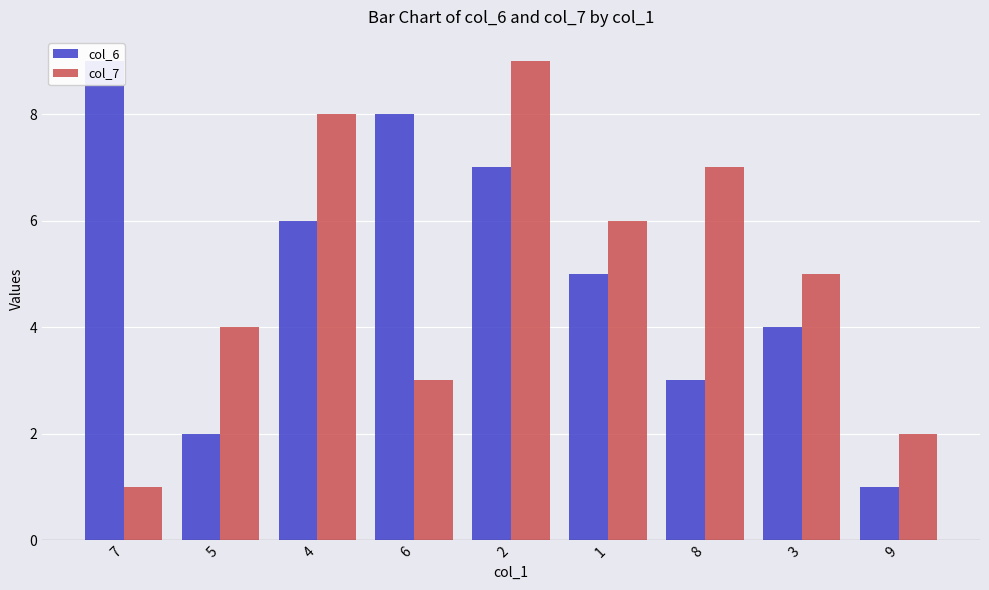

What is the average value of the col_6 series?

5